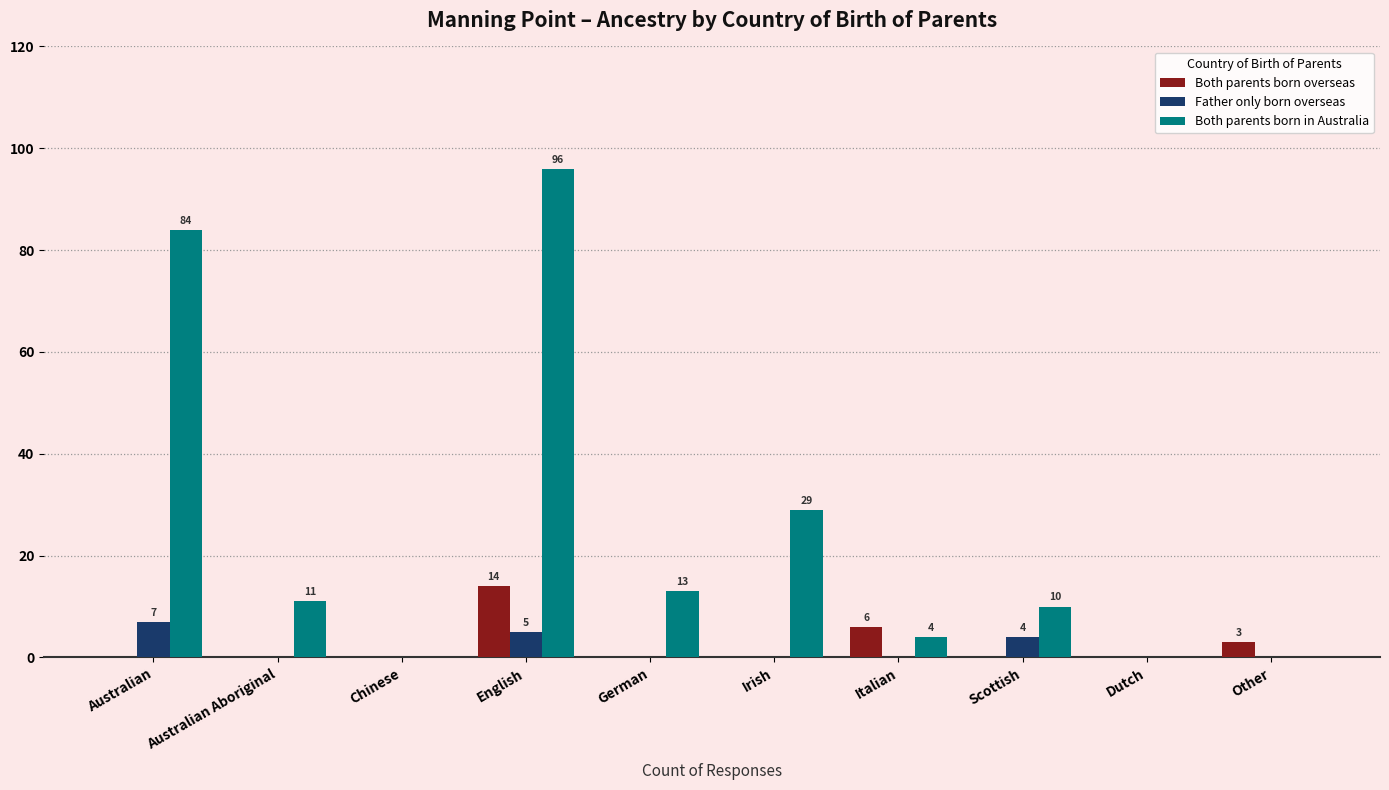

The value of Both parents born in Australia at Dutch is -36. True or false?

False